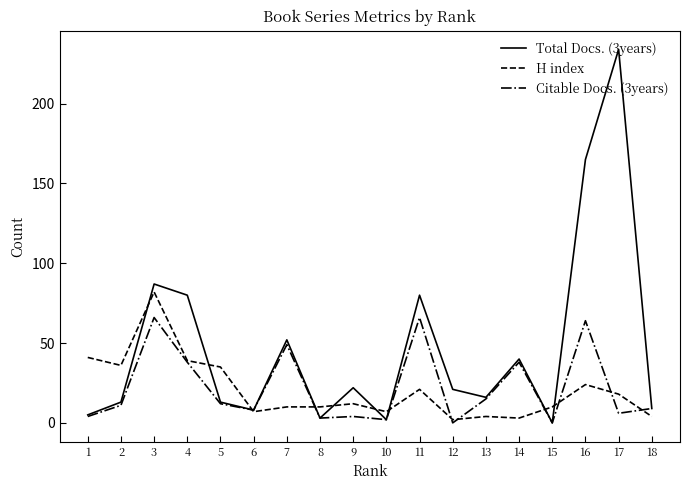

Does the chart have visible grid lines?

No